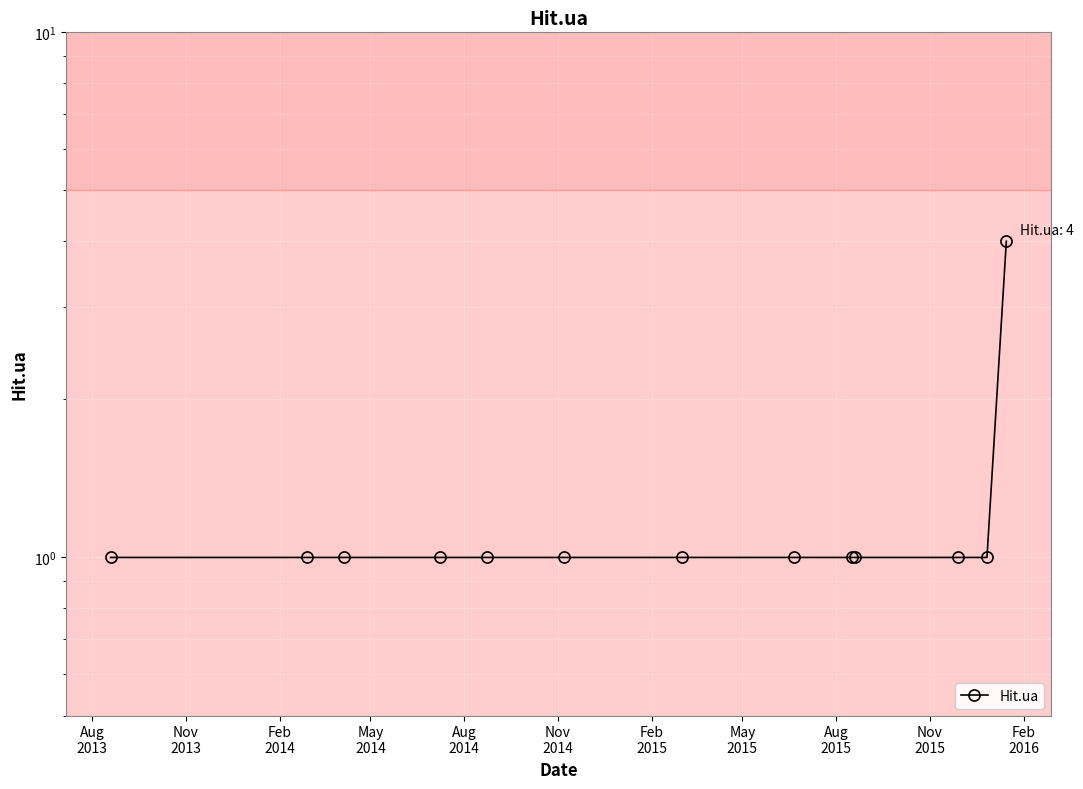

Does the chart display data point markers on the line(s)?

Yes